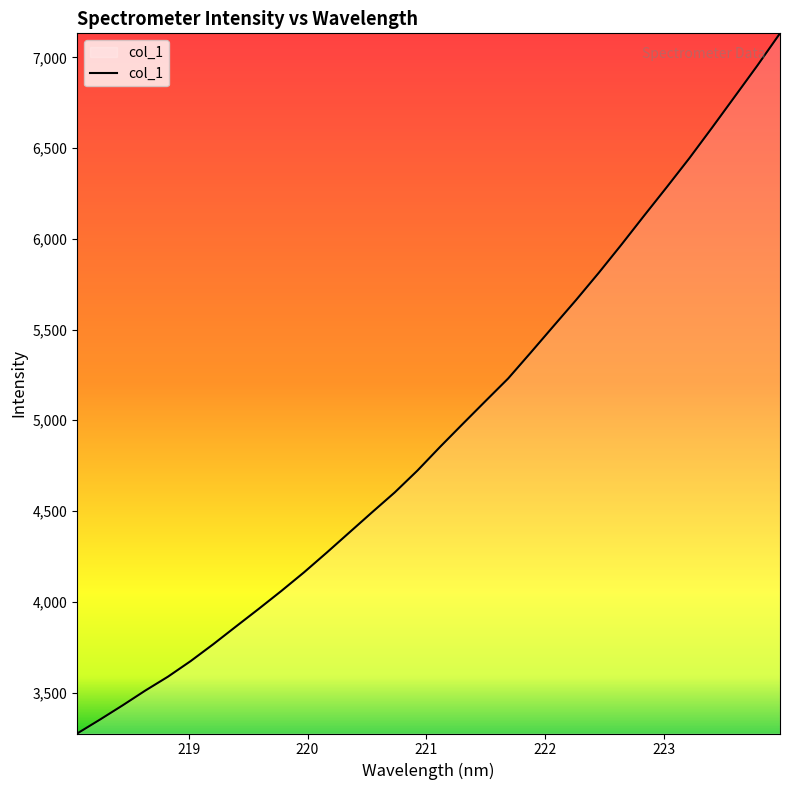

What is the smallest value displayed?

3274.3